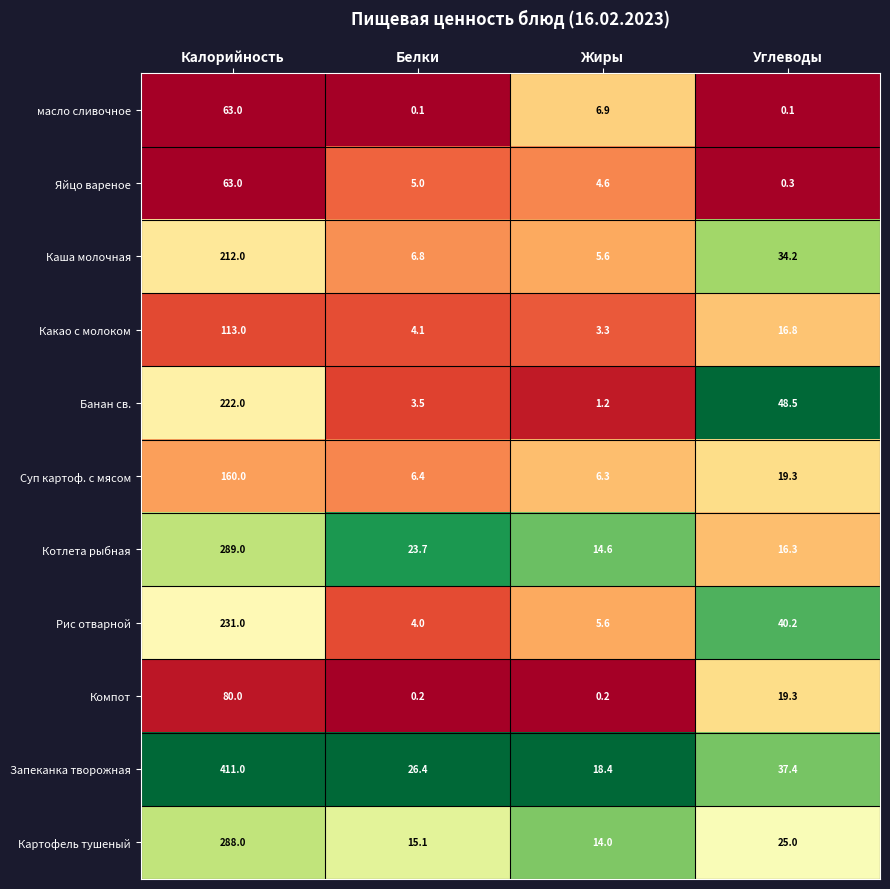

What is the average value of the Банан св. series?

68.8